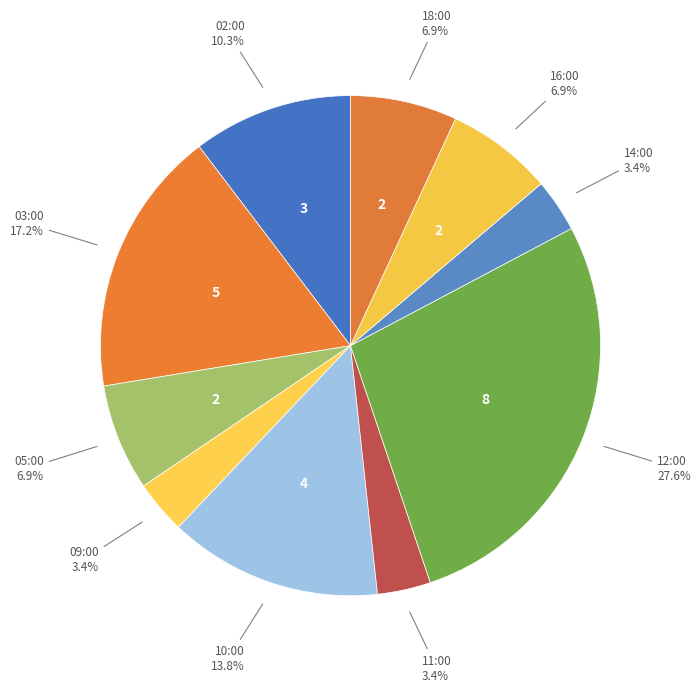

Between 09:00 and 12:00, which is larger?

12:00